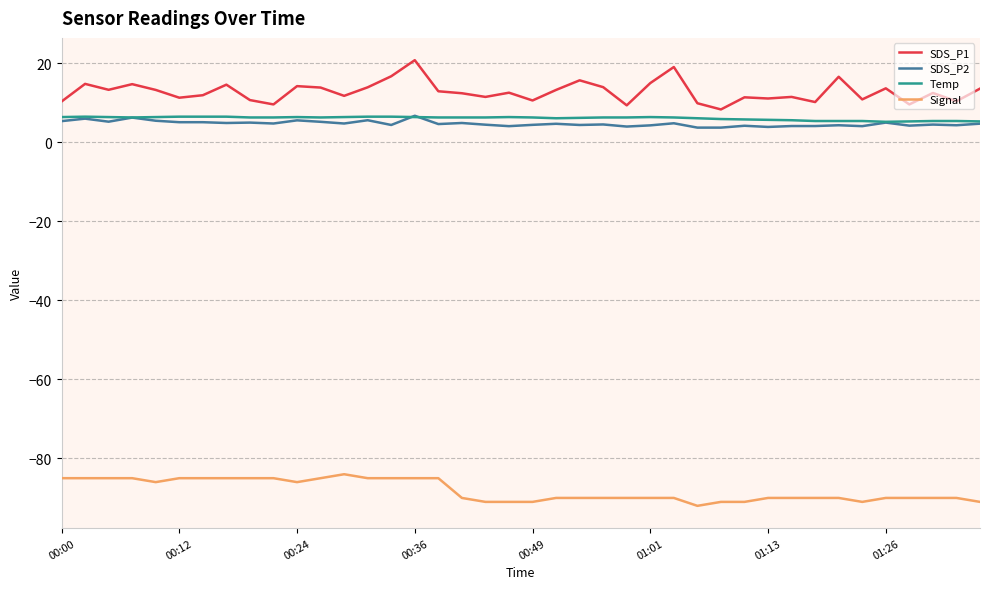

What is the smallest value displayed?

-92.0